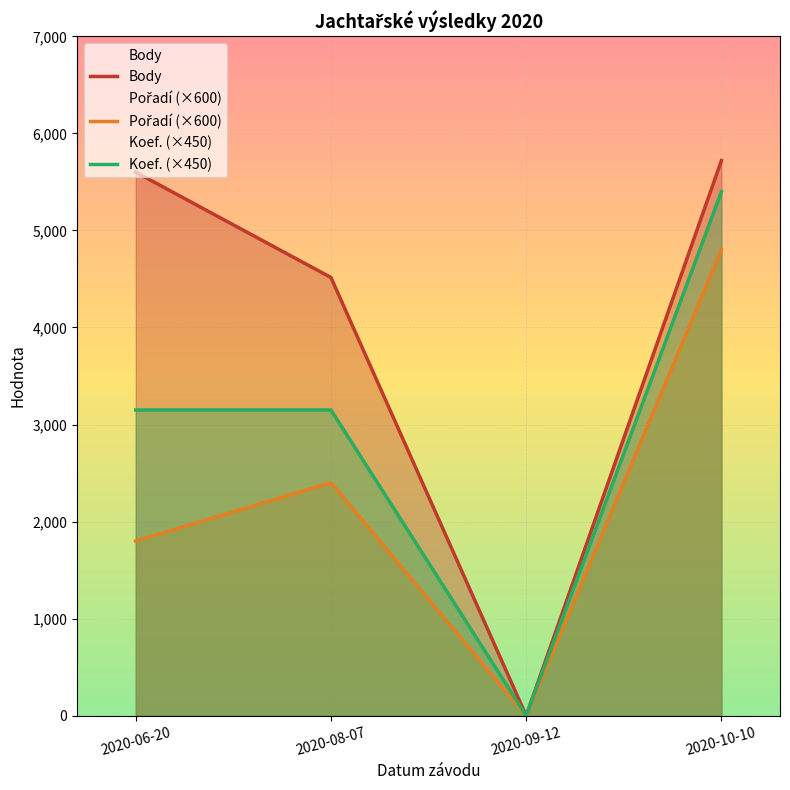

Is it true that Koef. (×450) equals 2250 at 2020-09-12?

False